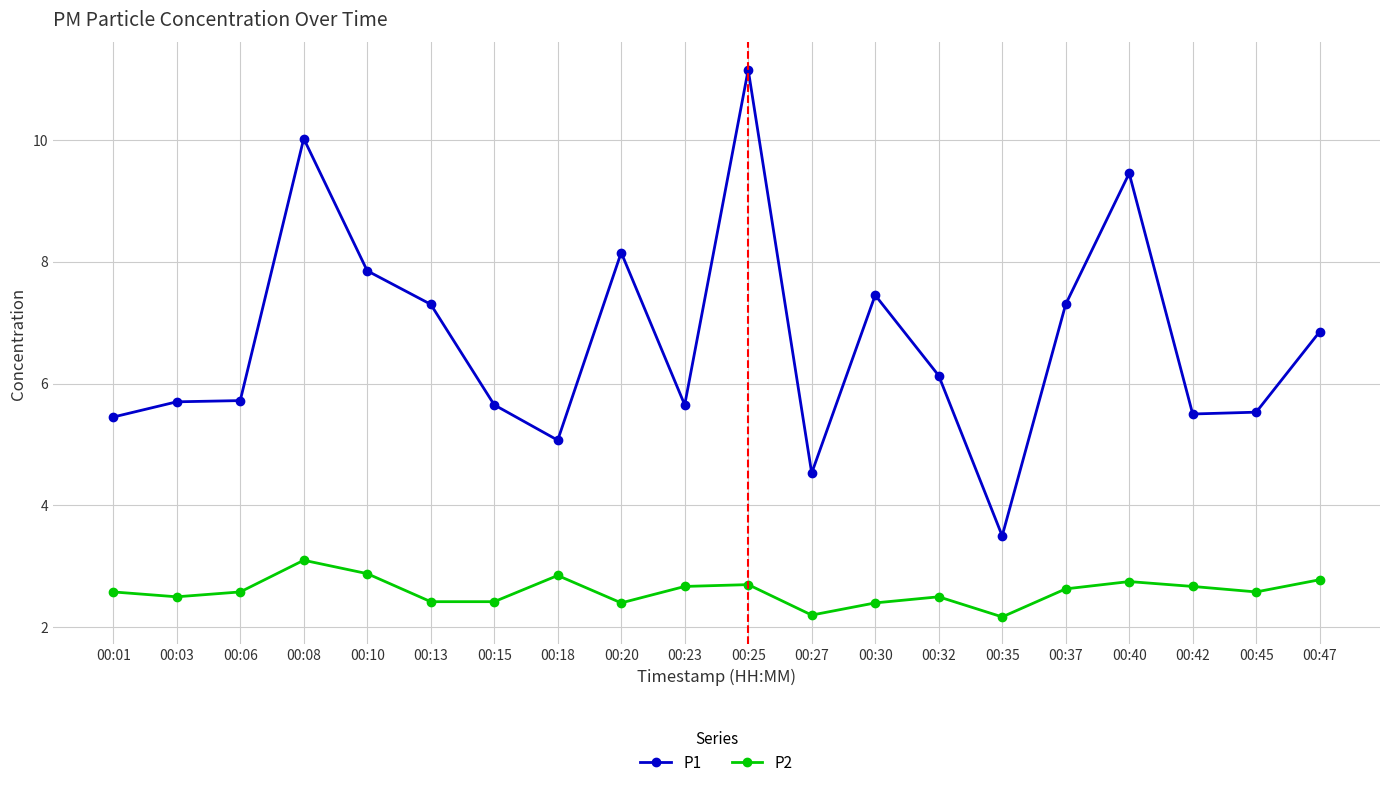

How many lines are shown in the chart?

2